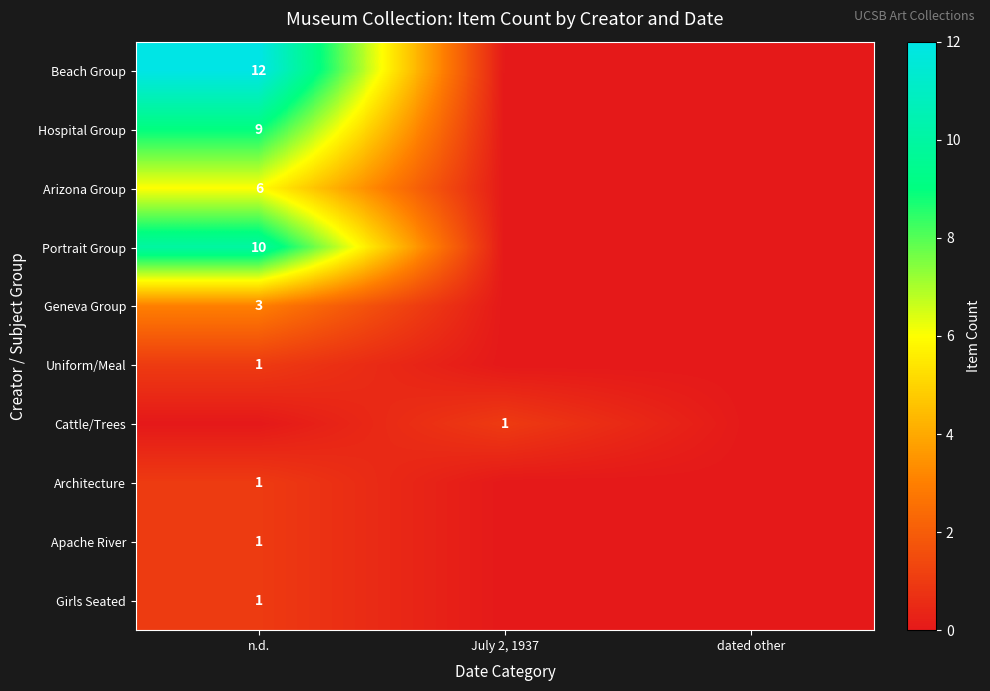

At dated other, list the series in order from largest to smallest.

Beach Group, Hospital Group, Arizona Group, Portrait Group, Geneva Group, Uniform/Meal, Cattle/Trees, Architecture, Apache River, Girls Seated